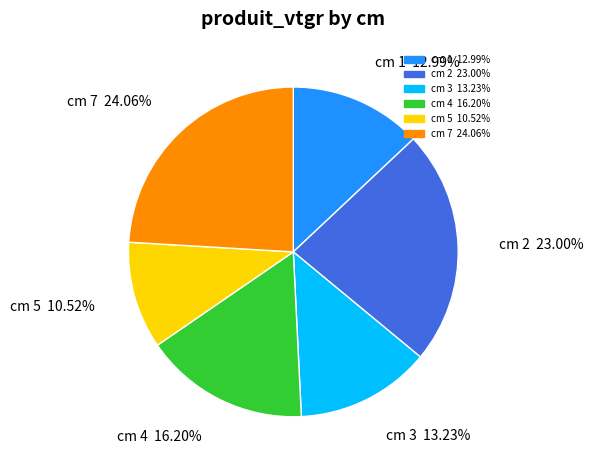

Is there a majority slice in this chart?

No